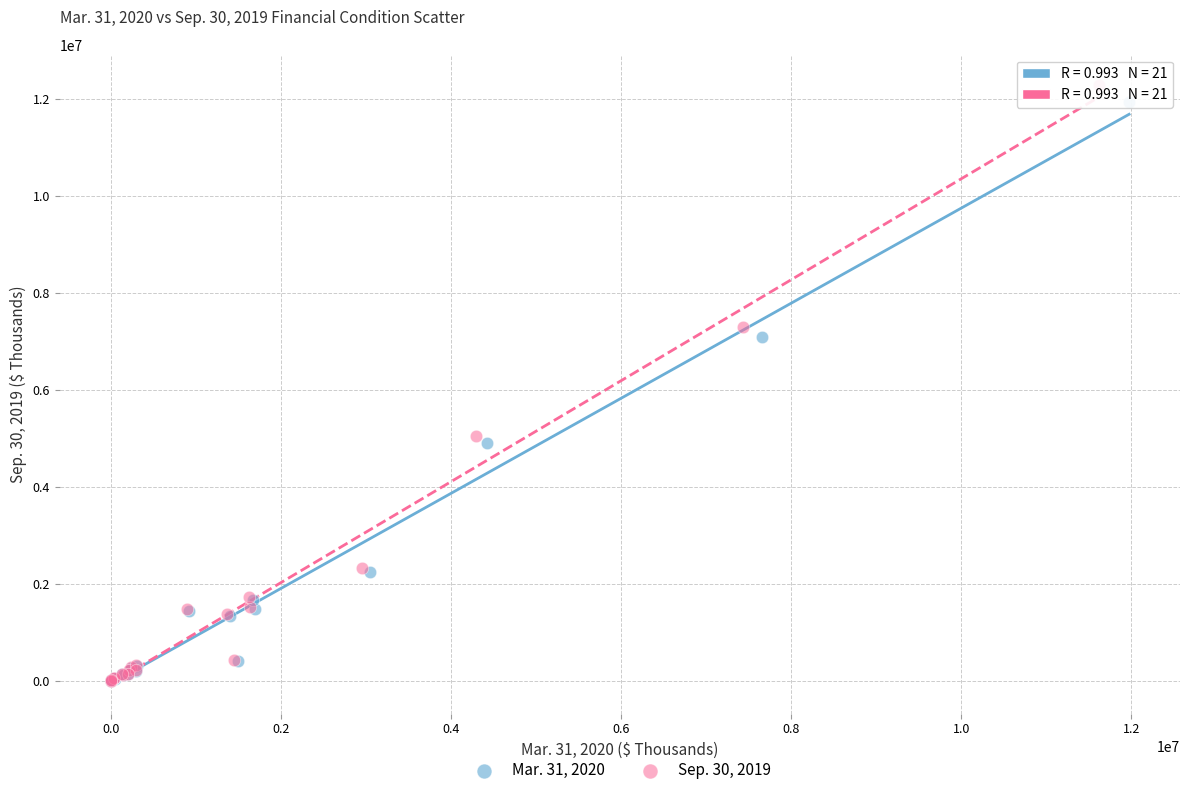

Which series has the largest Y range (max minus min)?

Sep. 30, 2019